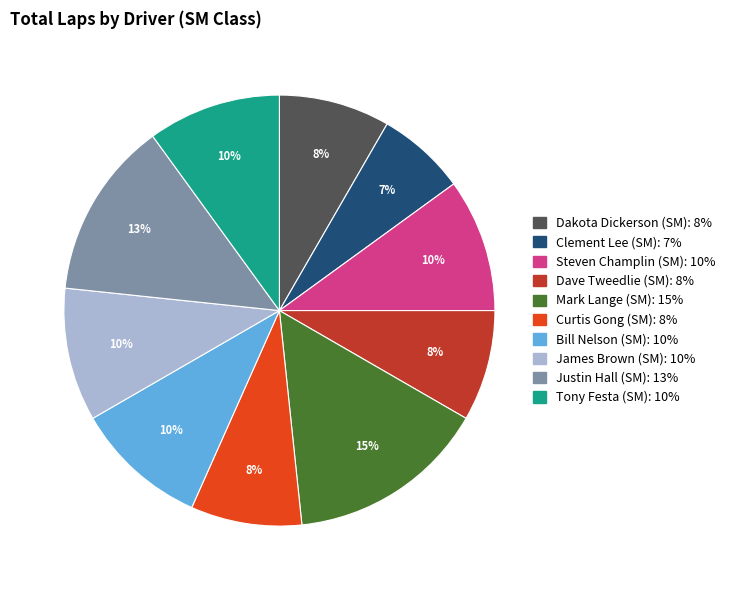

The Dakota Dickerson (SM) slice represents 17% of the pie. True or false?

False